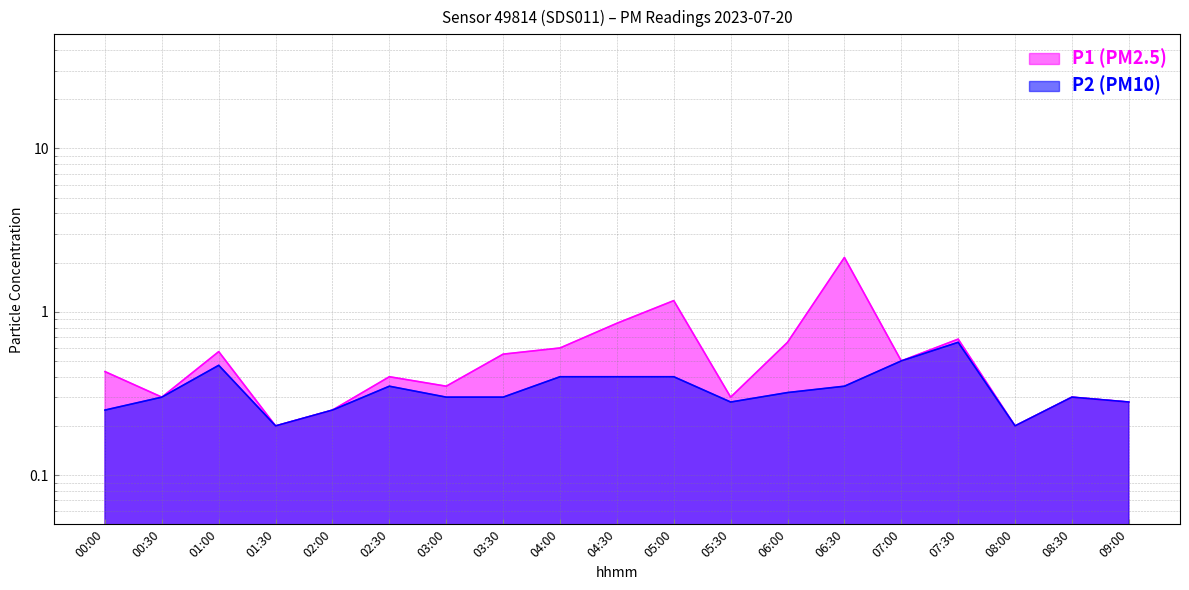

Between 00:00 and 01:30, which series saw the biggest shift?

P1